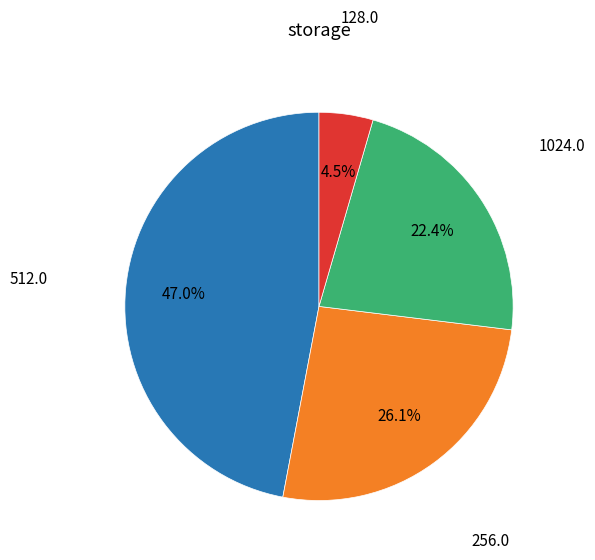

Which category has the smallest portion of the pie?

128.0